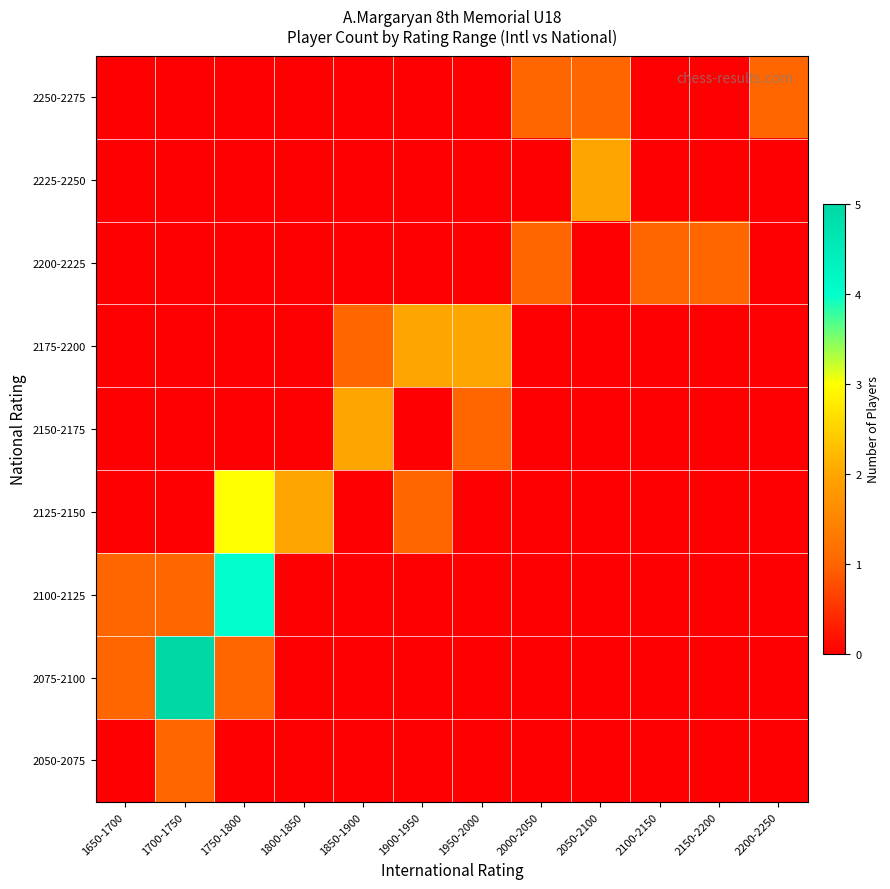

What is the spread (max minus min) of values at 1950-2000?

2